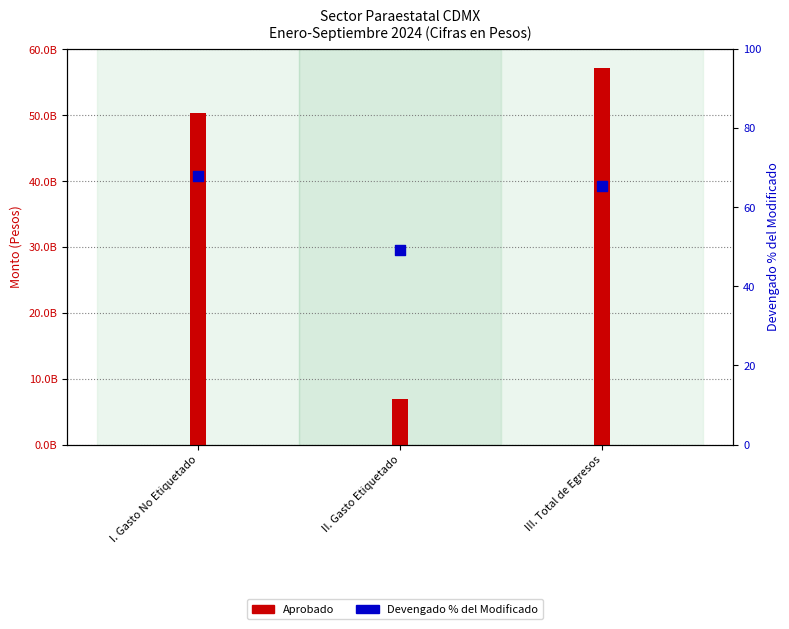

What are all the series names shown in the legend?

Aprobado, Devengado % del Modificado